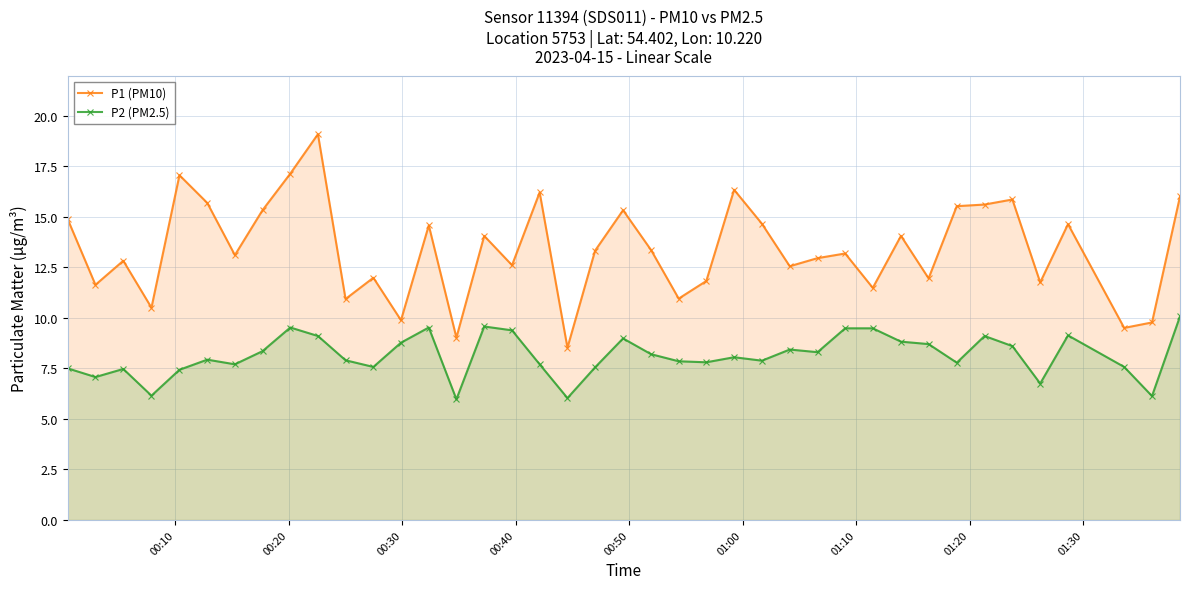

What is the smallest value displayed?

6.0